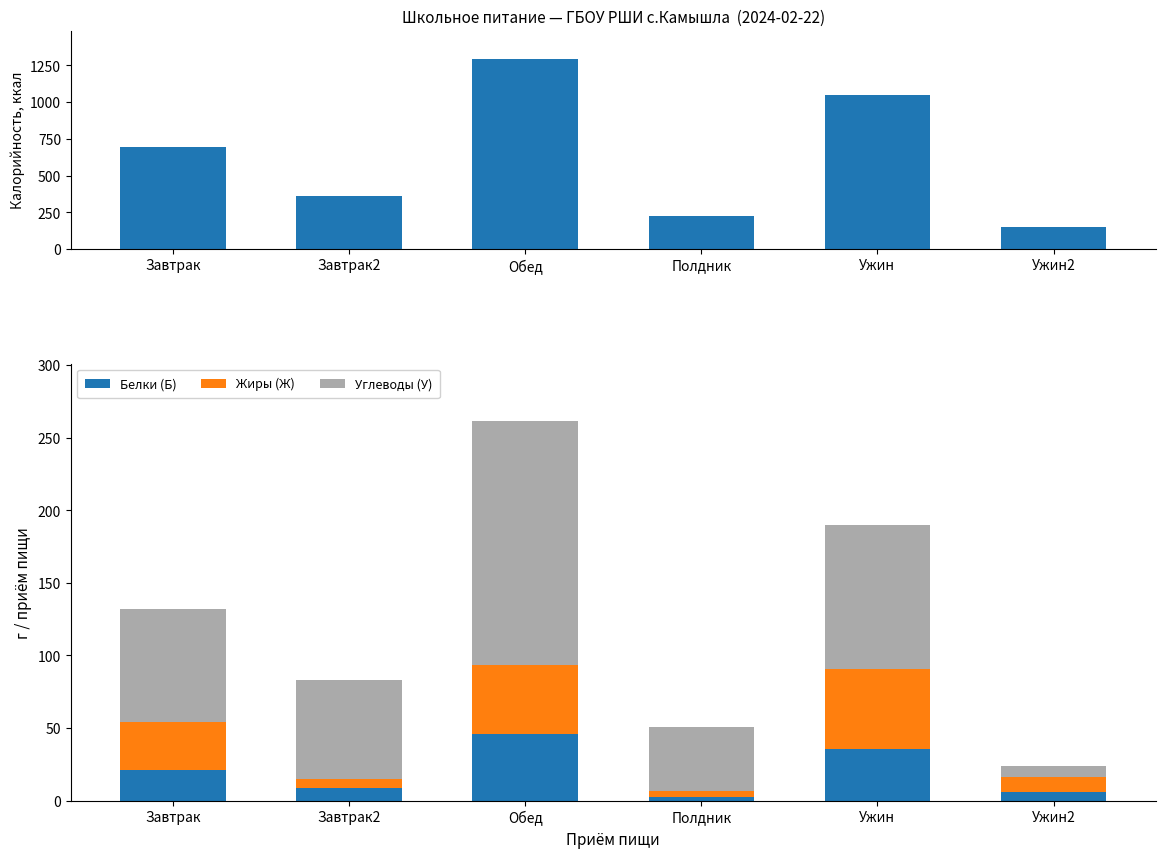

What is the difference between the maximum and second lowest values in the Белки (Б) series?

40.5